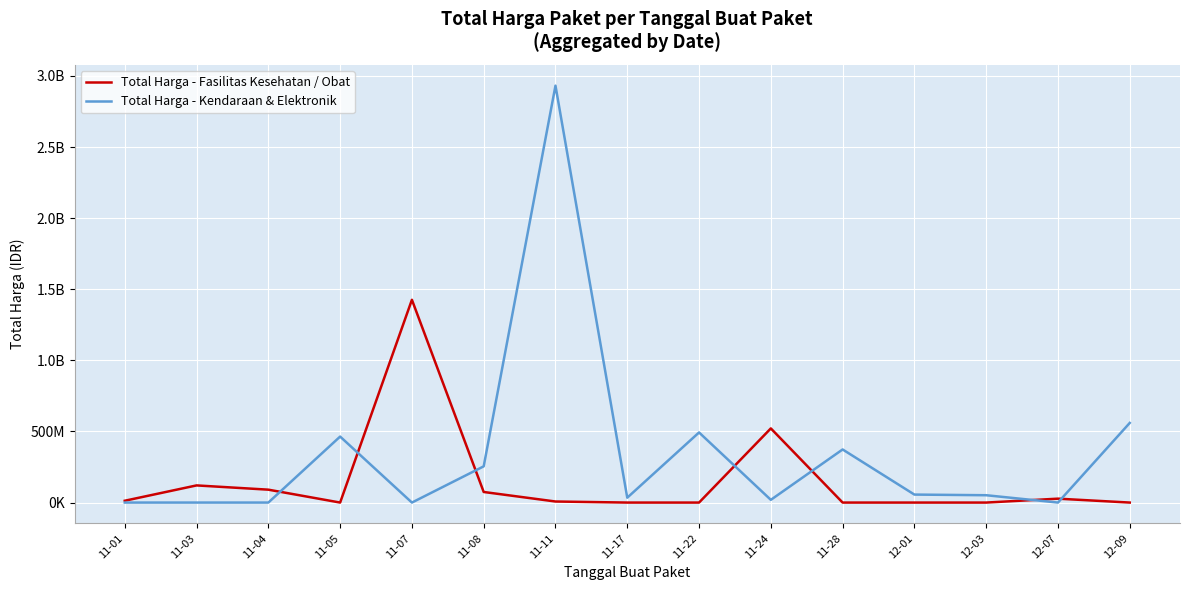

What is the total value across all series at 12-01?

56152800